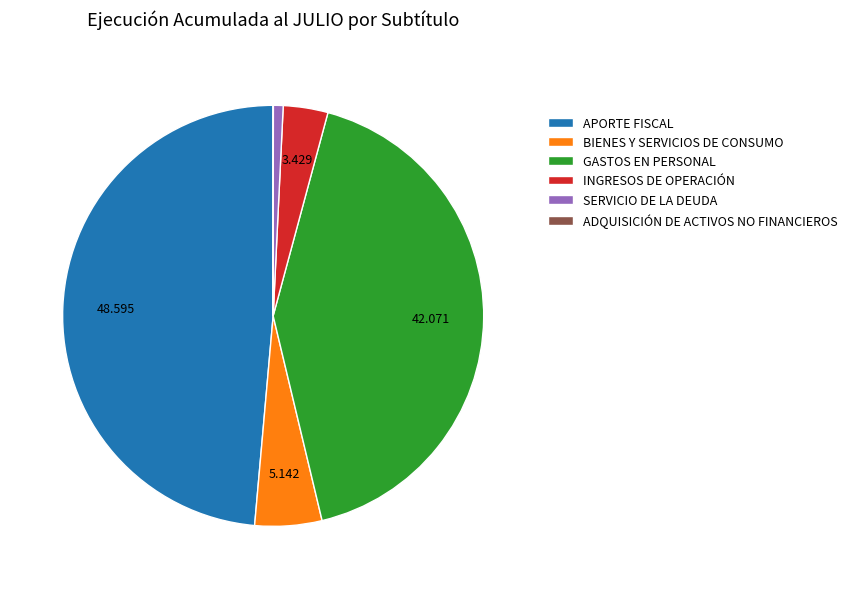

Is there a majority slice in this chart?

No